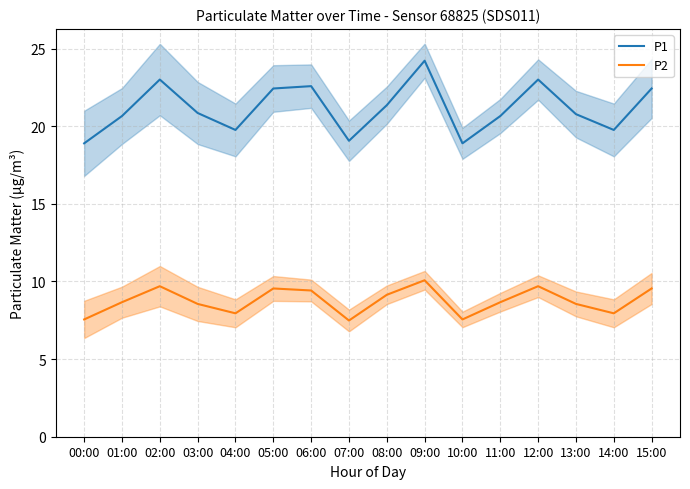

The value of P1 at 02:00 is 23.0. True or false?

True